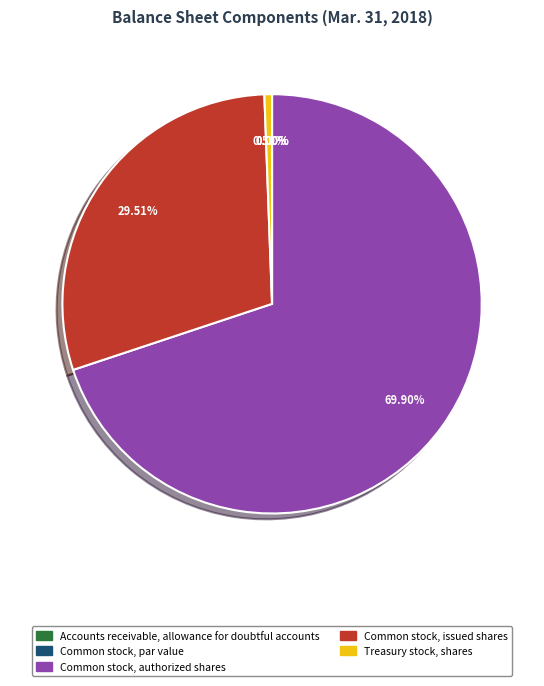

Is Common stock, authorized shares the majority of the pie?

Yes